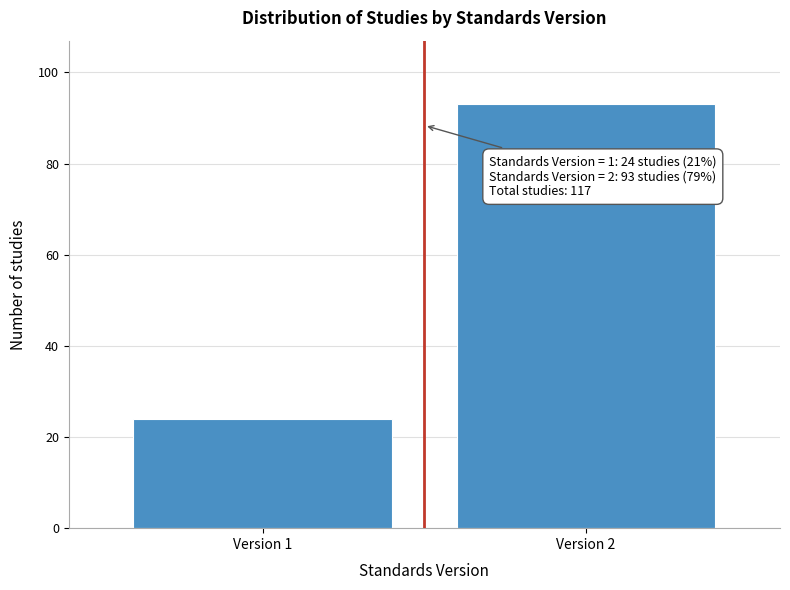

Reading right to left, transcribe all the data shown in this chart.

93	24